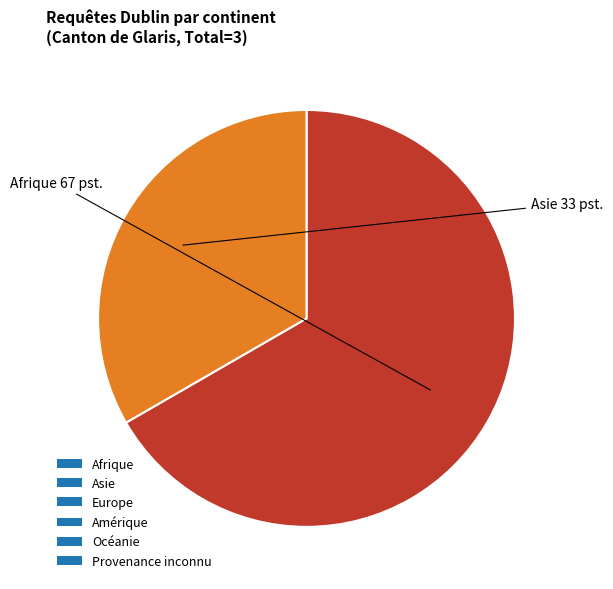

Does any single category account for the majority?

Yes